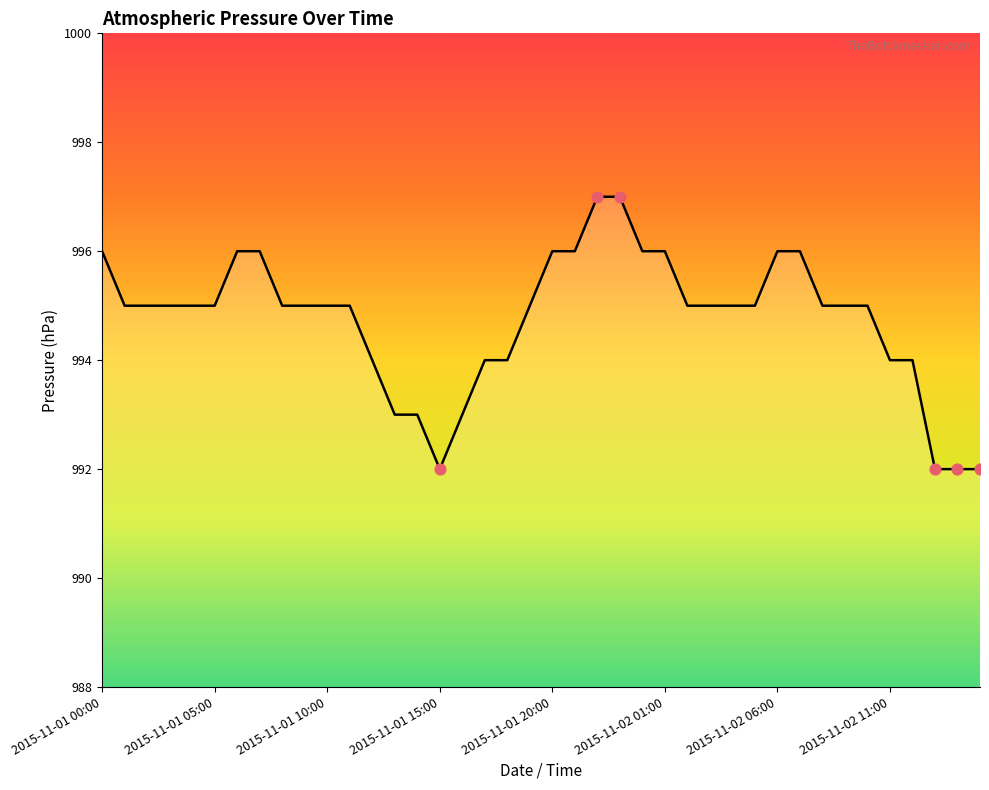

What is the maximum value shown in the chart?

997